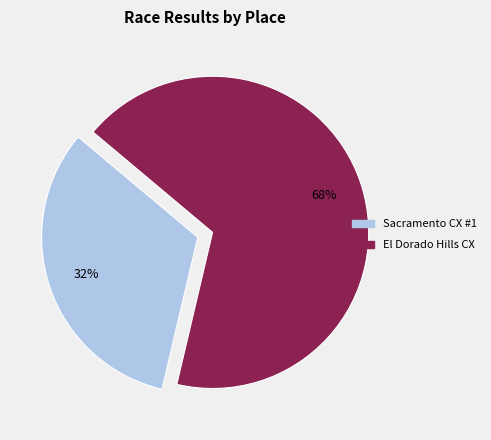

Which slice is the smallest?

Sacramento CX #1